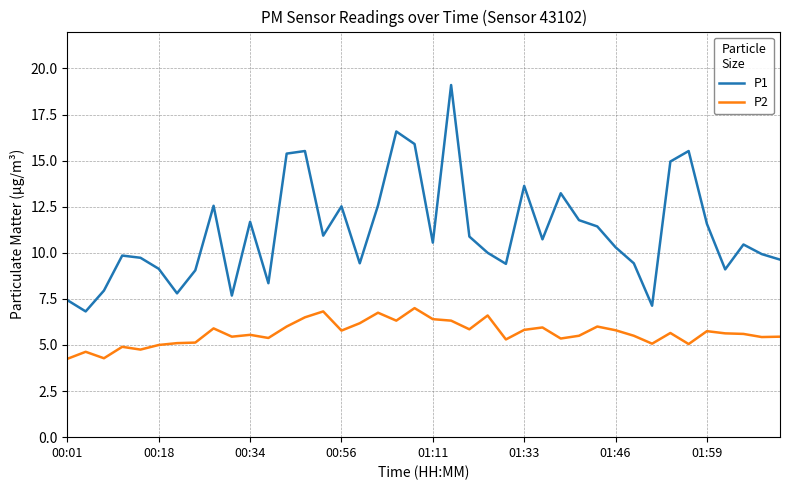

In P2, how many points are lower than both neighbors (excluding endpoints)?

12